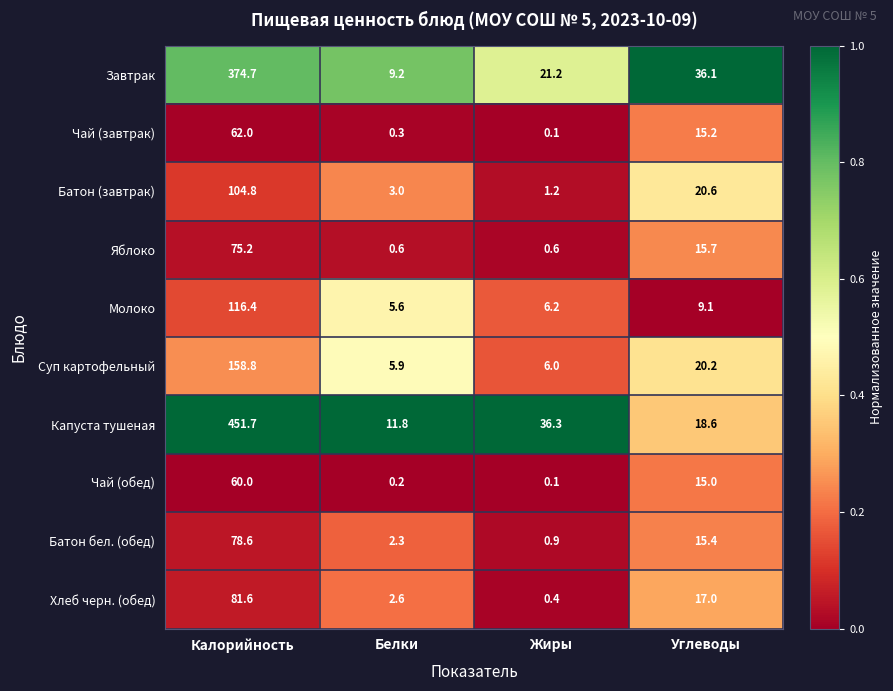

True or false: Молоко has a value of 9.3 at Белки.

False